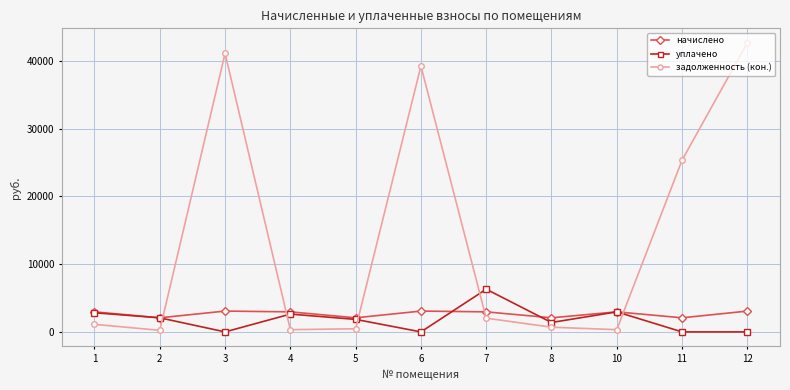

What is the minimum value for задолженность (кон.)?

231.1